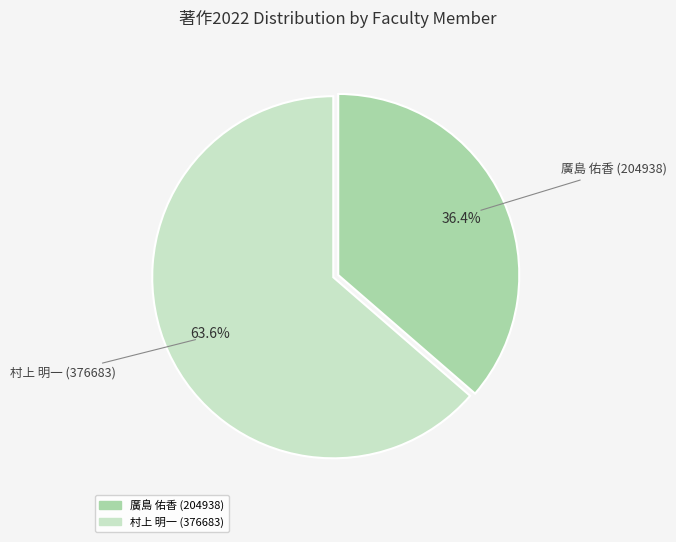

What portion of the pie excludes 廣島 佑香 (204938)?

63.6%